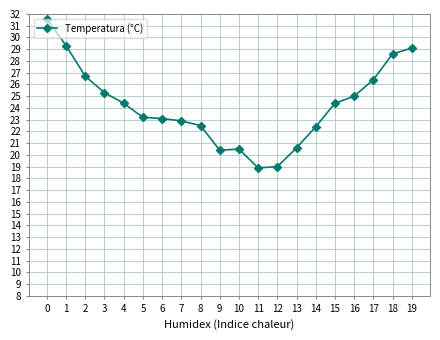

Reading left to right, extract all data points from this chart.

31.6	29.3	26.7	25.3	24.4	23.2	23.1	22.9	22.5	20.4	20.5	18.9	19.0	20.6	22.4	24.4	25.0	26.4	28.6	29.1